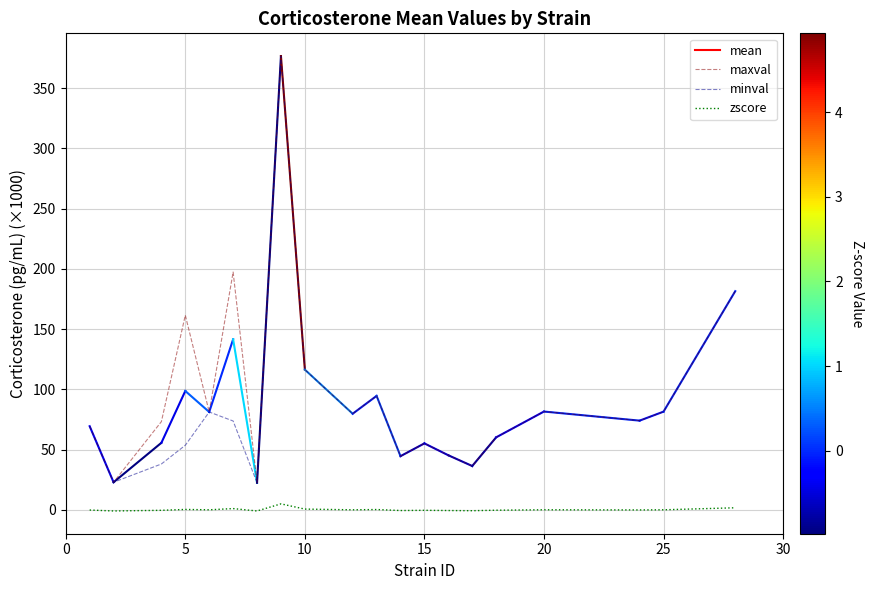

What is the minimum value for maxval?

22.4